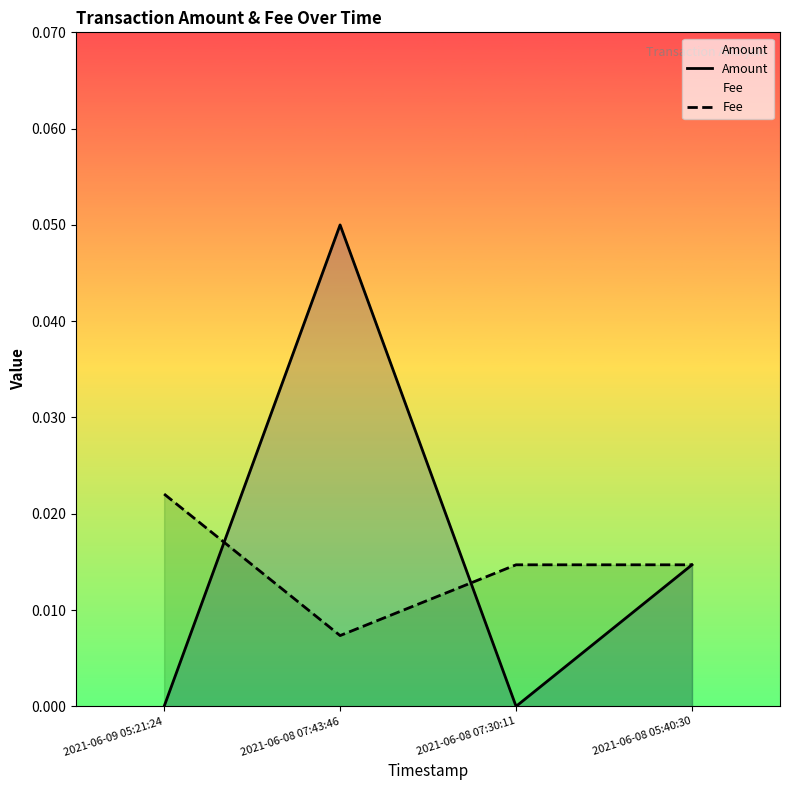

At how many categories does at least one series exceed 0?

4